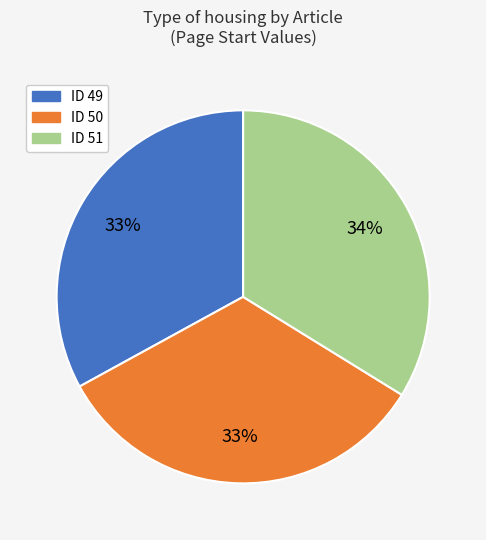

To the nearest percent, what is the difference between the largest and smallest slice percentages?

1%